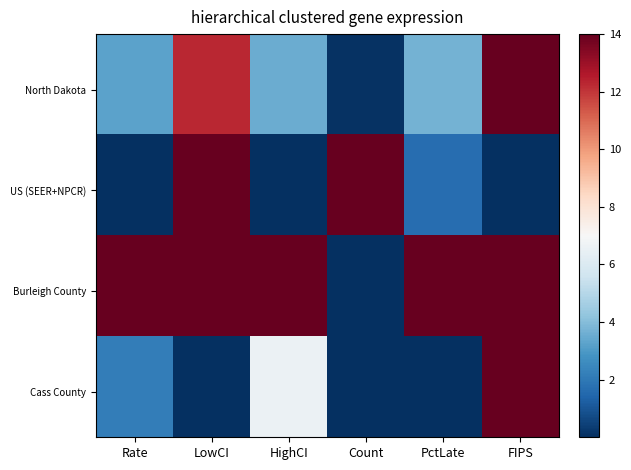

Count the number of data series in this chart.

40